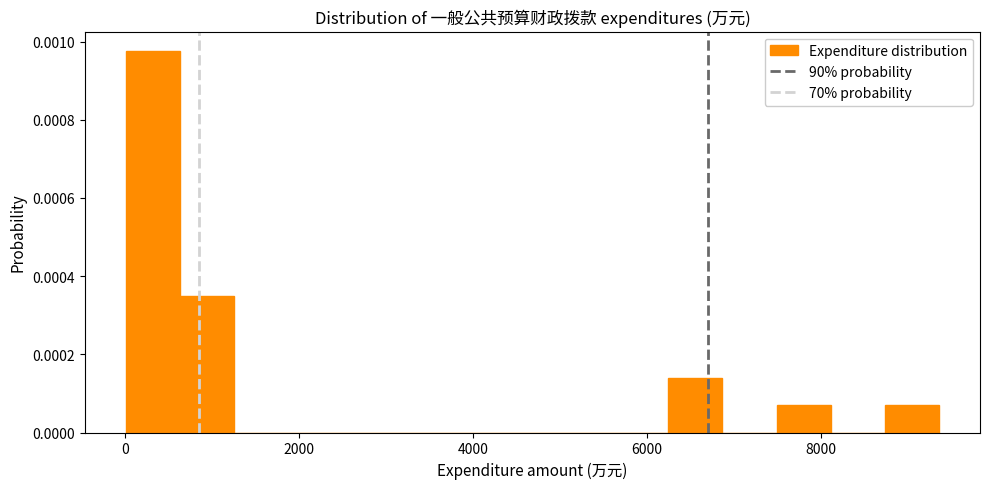

Read against the x-axis, roughly where is the centre of the tallest bar?

400